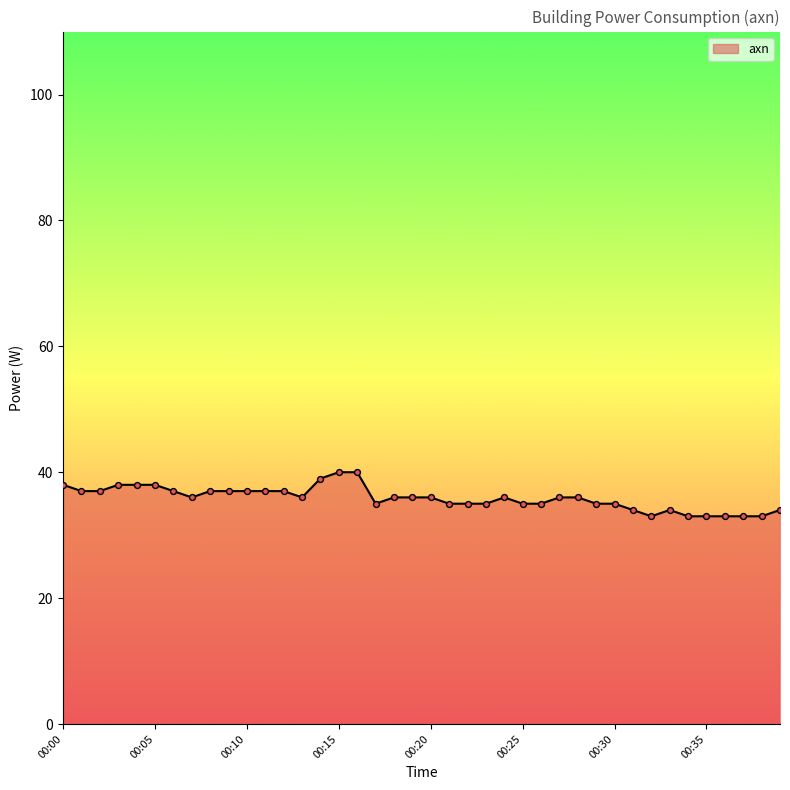

What is the maximum value shown in the chart?

40